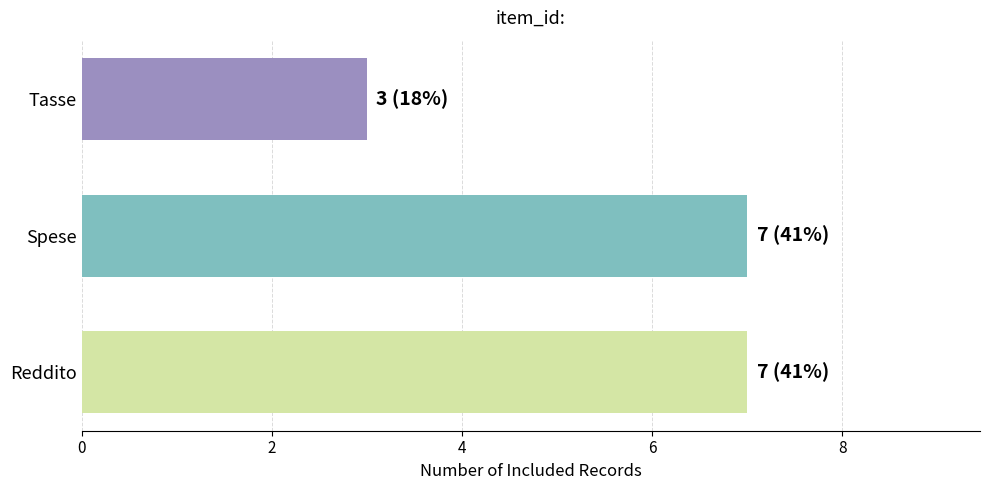

What is the change in value from Reddito to Tasse?

-4